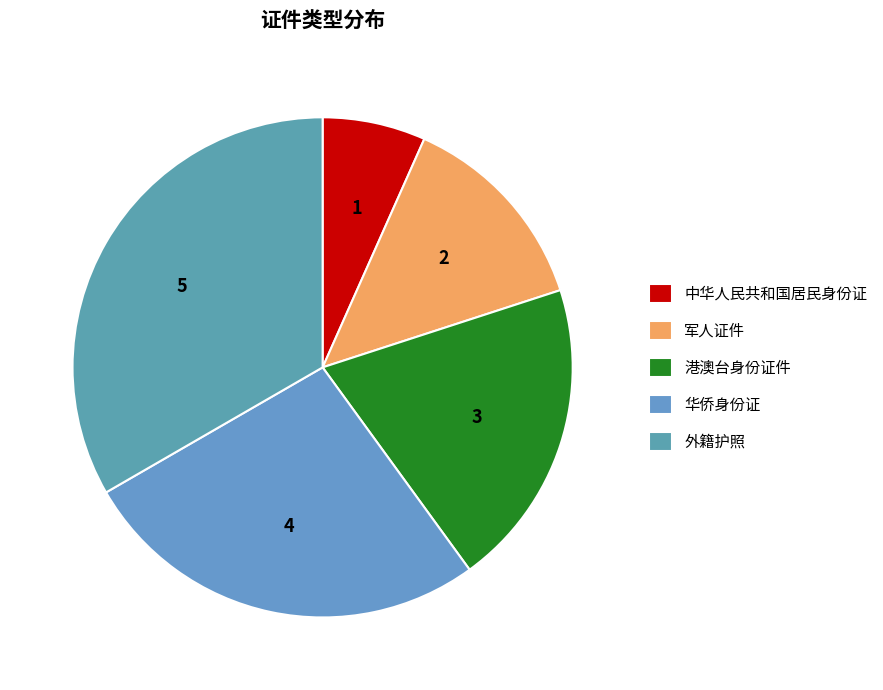

How many segments does this pie chart have?

5